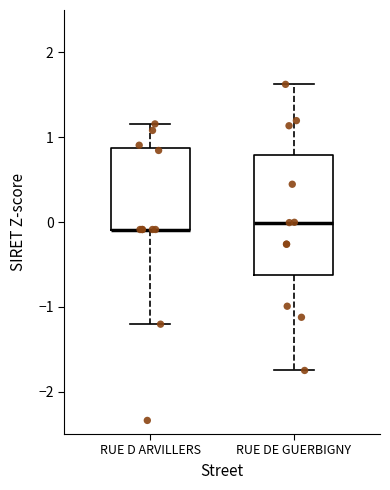

Which box is the tallest, from its lower edge to its upper edge?

RUE DE GUERBIGNY